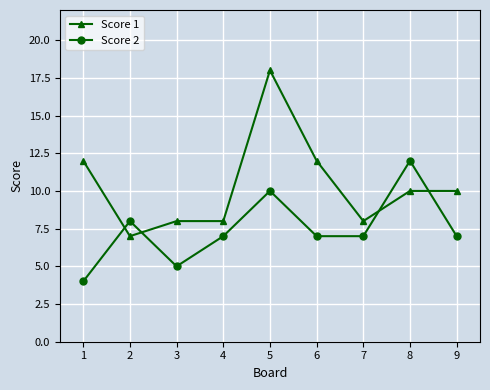

Count the number of categories in the chart.

9